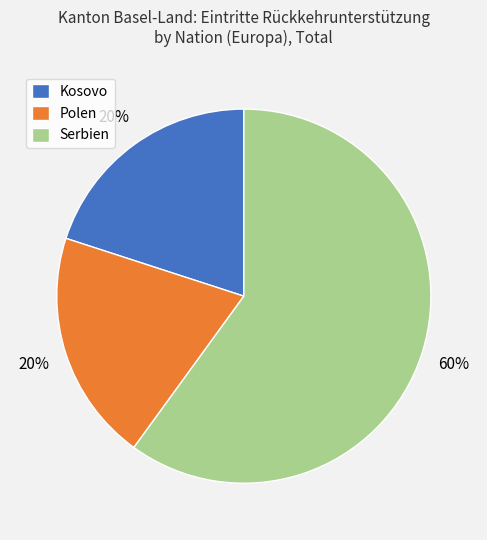

True or false: Serbien accounts for 71% of the total.

False